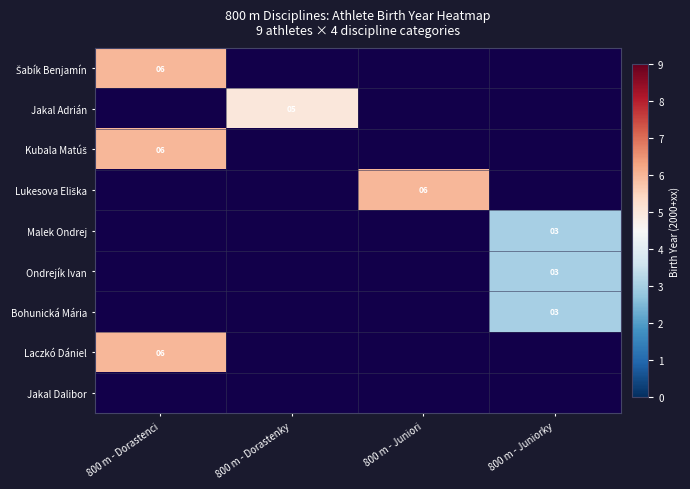

Is it true that Jakal Adrián equals 5 at 800 m - Dorastenky?

True